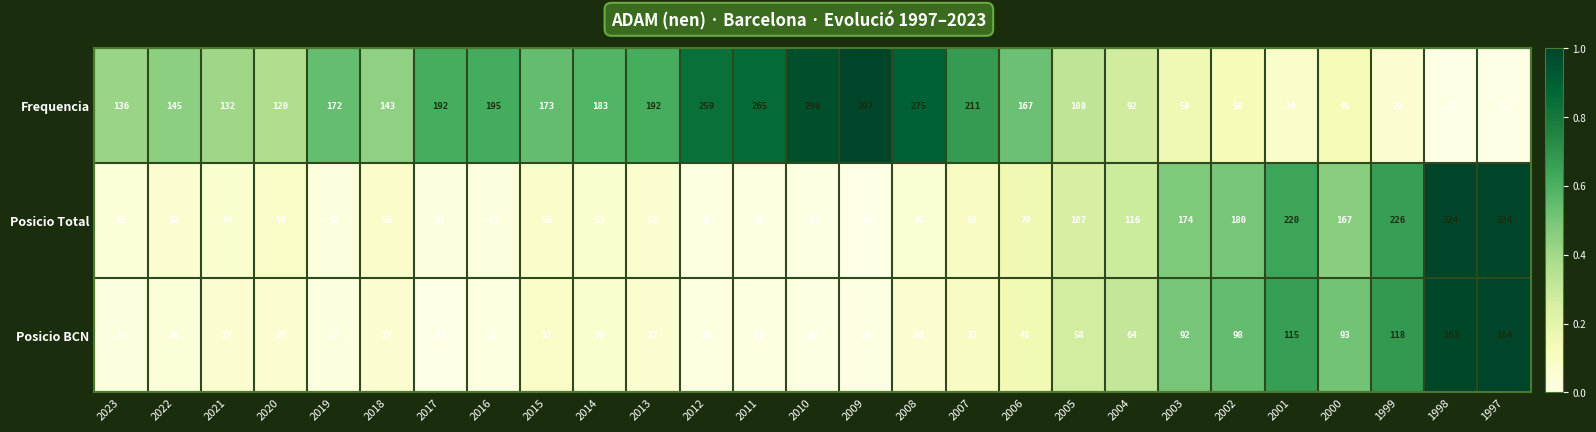

At which label does Posicio BCN reach its minimum?

2017